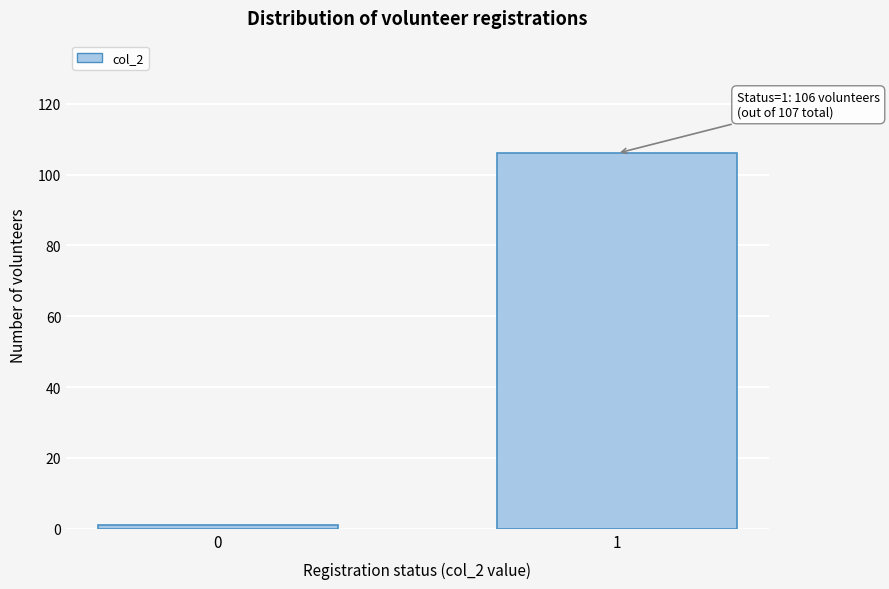

Reading left to right, transcribe all the data shown in this chart.

1	106